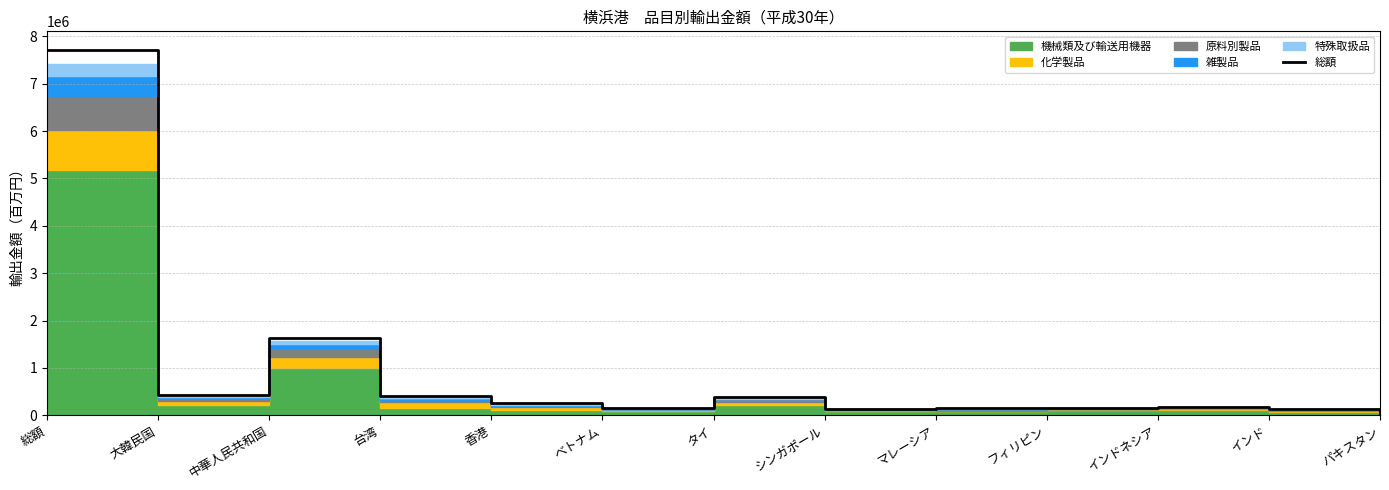

List the labels in order of value, largest first.

総額, 中華人民共和国, 大韓民国, 台湾, タイ, 香港, インドネシア, フィリピン, マレーシア, ベトナム, シンガポール, インド, パキスタン